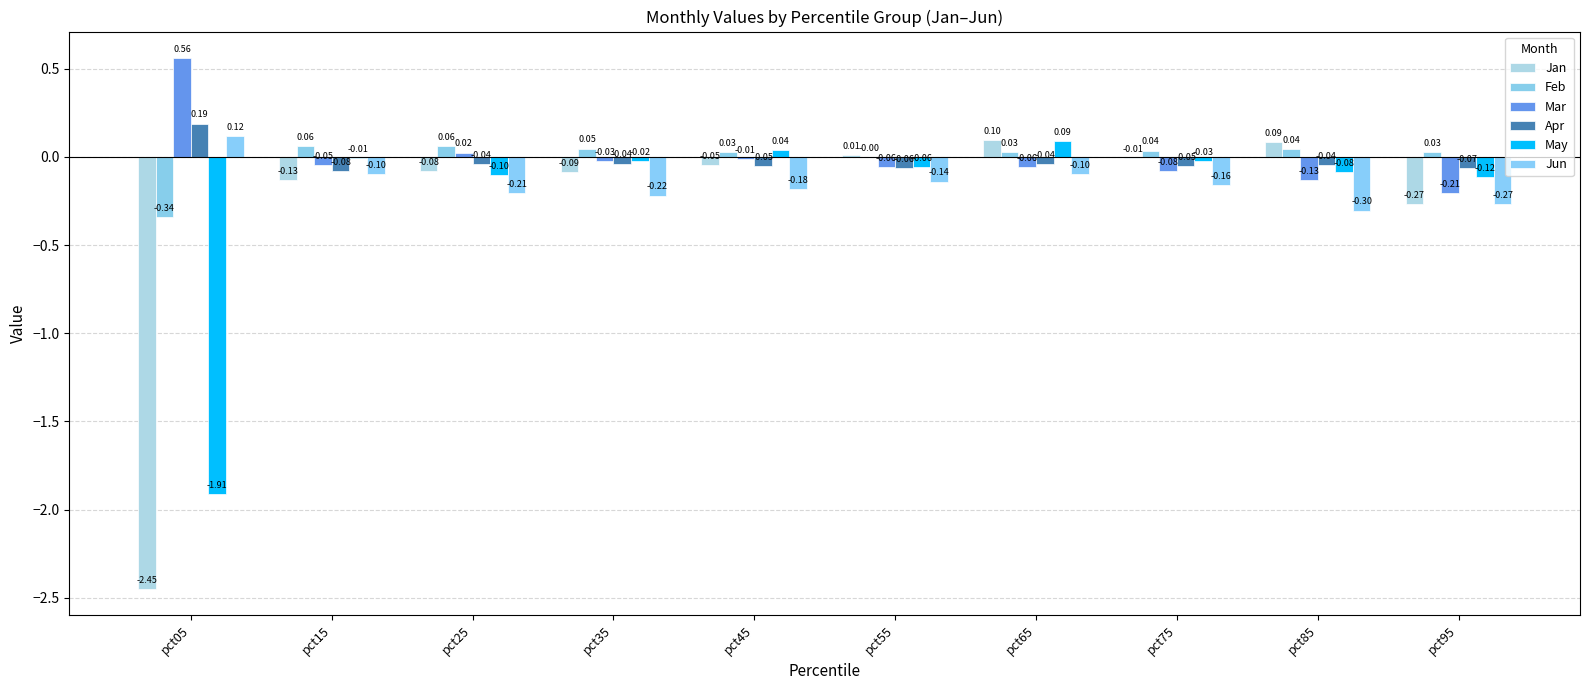

At which label does Mar first exceed 0?

pct05